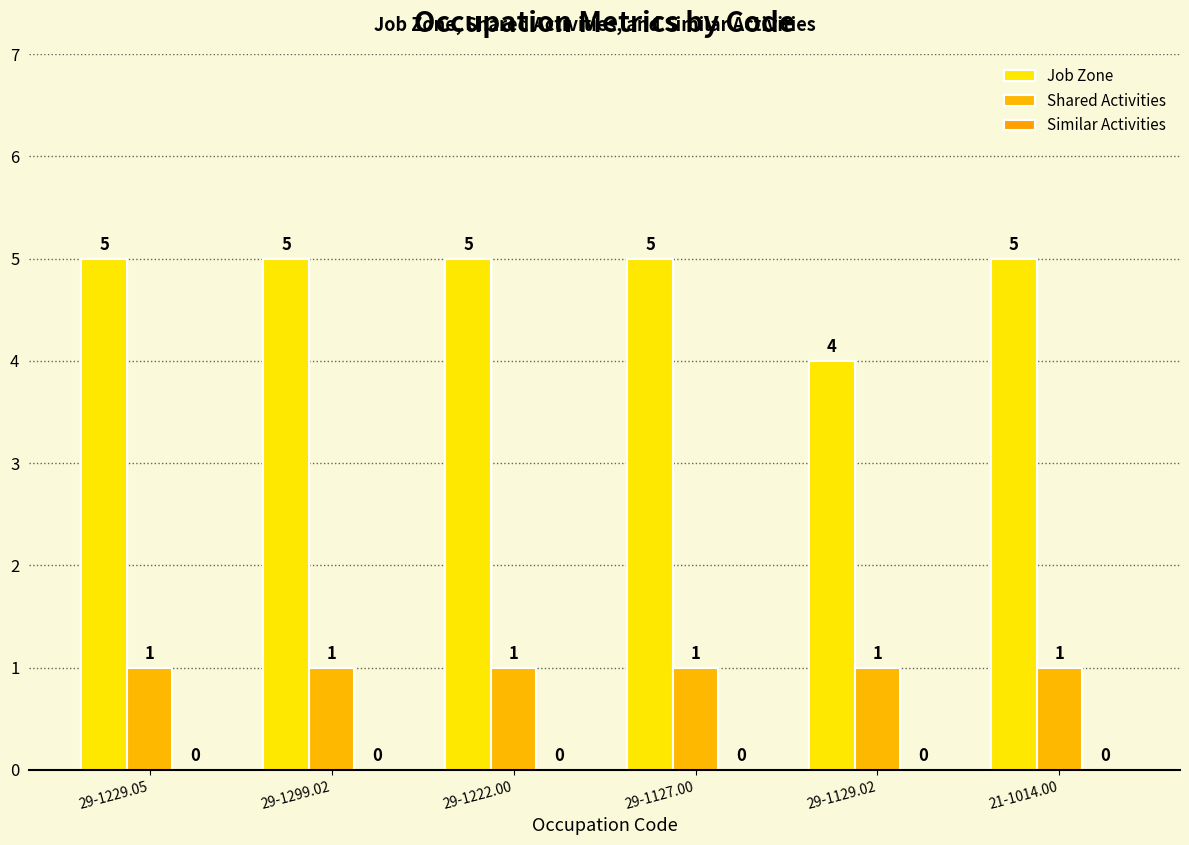

What is the label of the 6th bar from the left?

21-1014.00